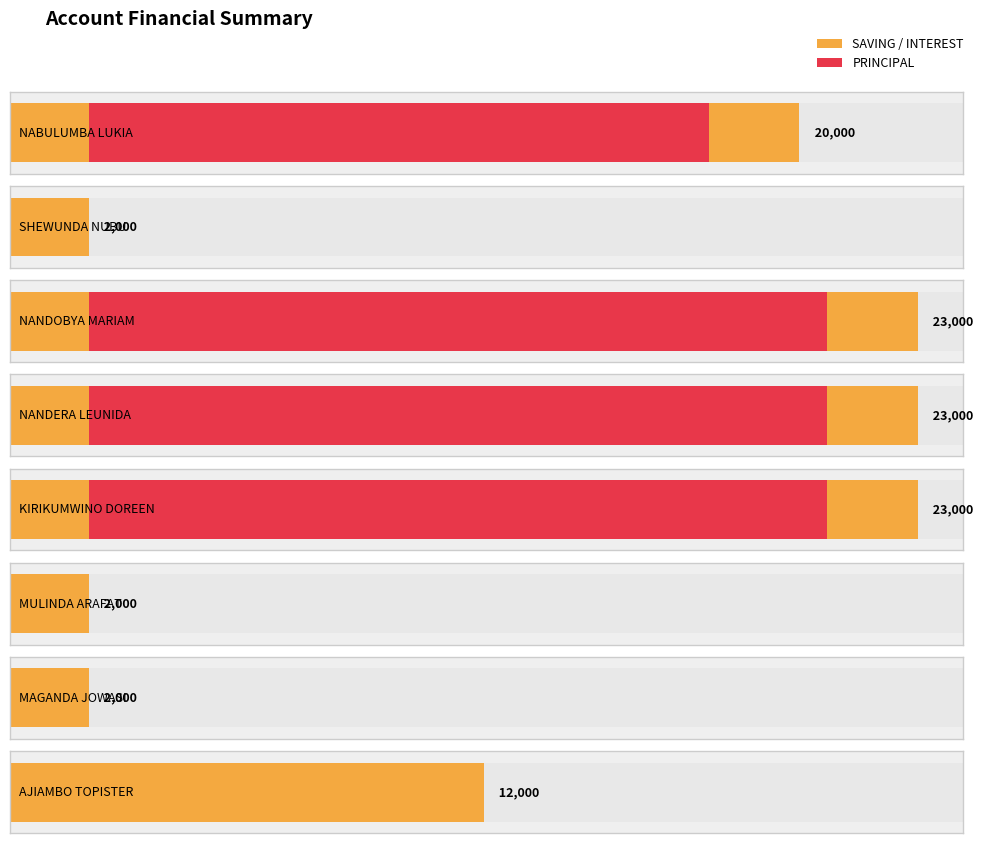

Between KIRIKUMWINO DOREEN and SHEWUNDA NUBU, which is larger?

KIRIKUMWINO DOREEN